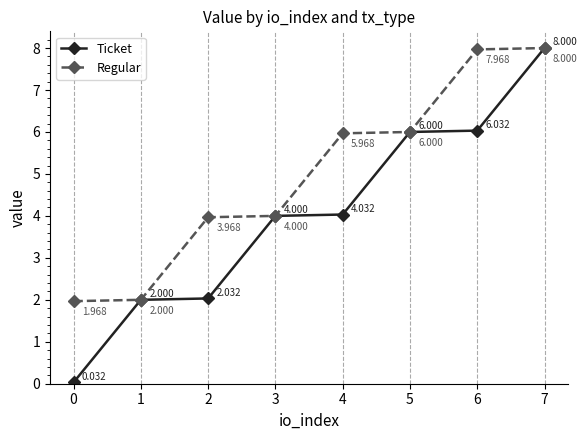

What is the total value across all series at 6?

14.0